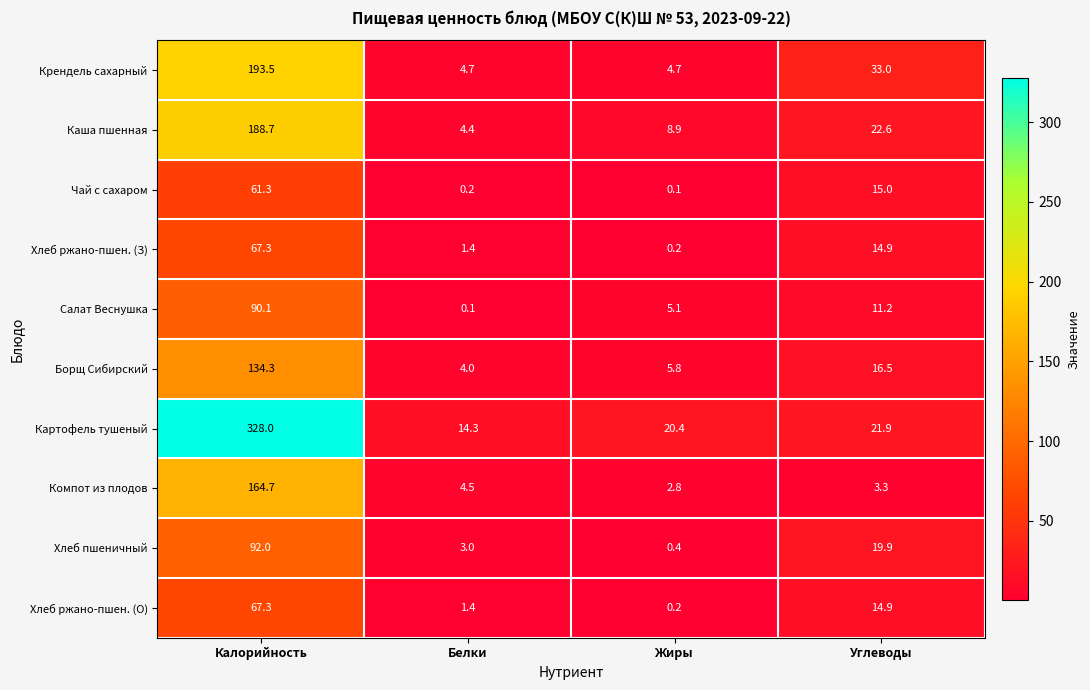

Which series has the largest total across all categories?

Картофель тушеный